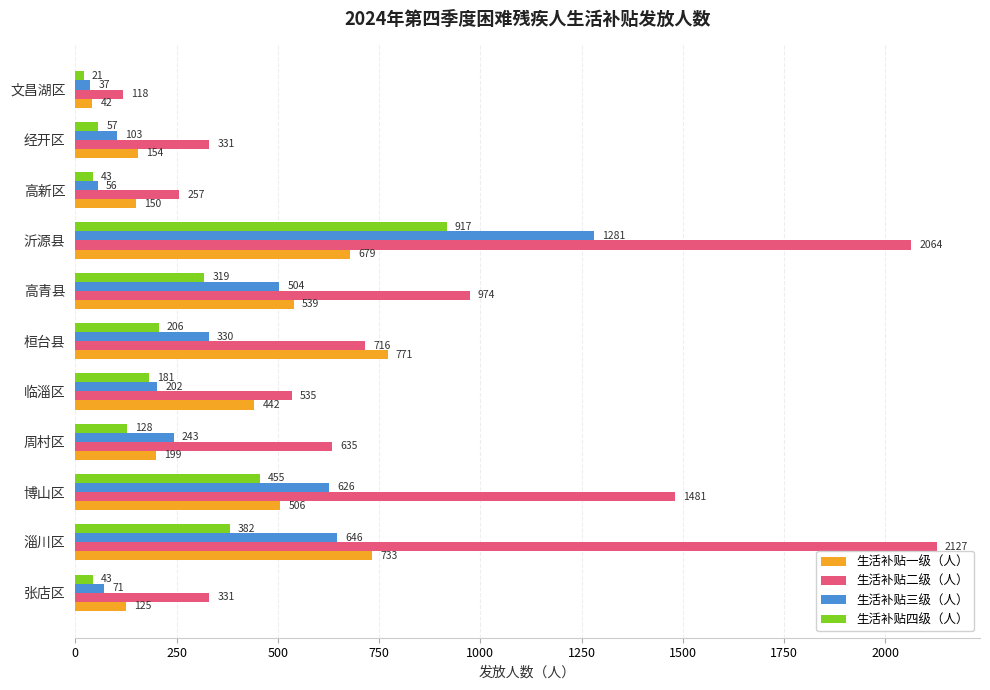

At which label is 生活补贴四级（人） closest to 469?

博山区